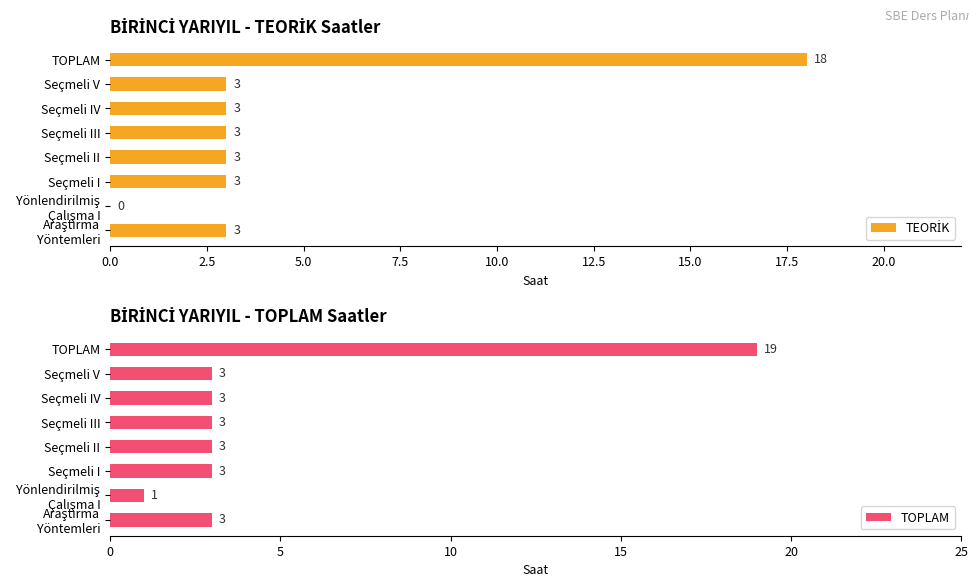

Is the value of TOPLAM at Araştırma Yöntemleri greater than the value of TEORİK at Yönlendirilmiş Çalışma I?

Yes